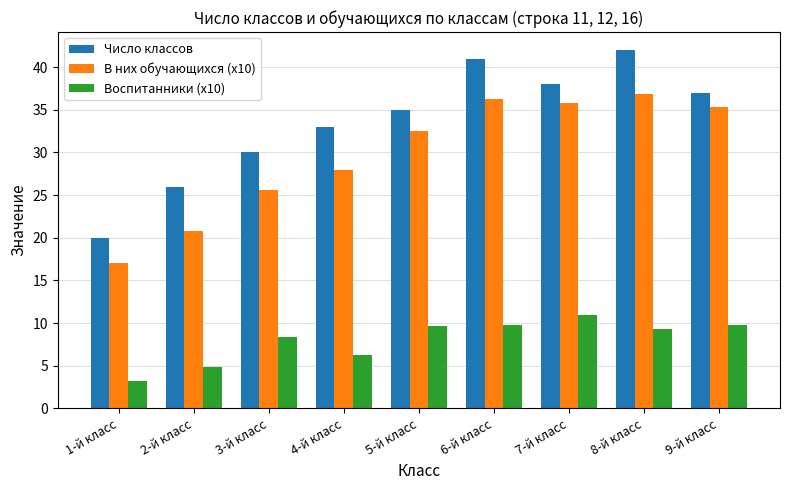

Rank the series at 4-й класс from lowest to highest value.

Воспитанники (x10), В них обучающихся (x10), Число классов